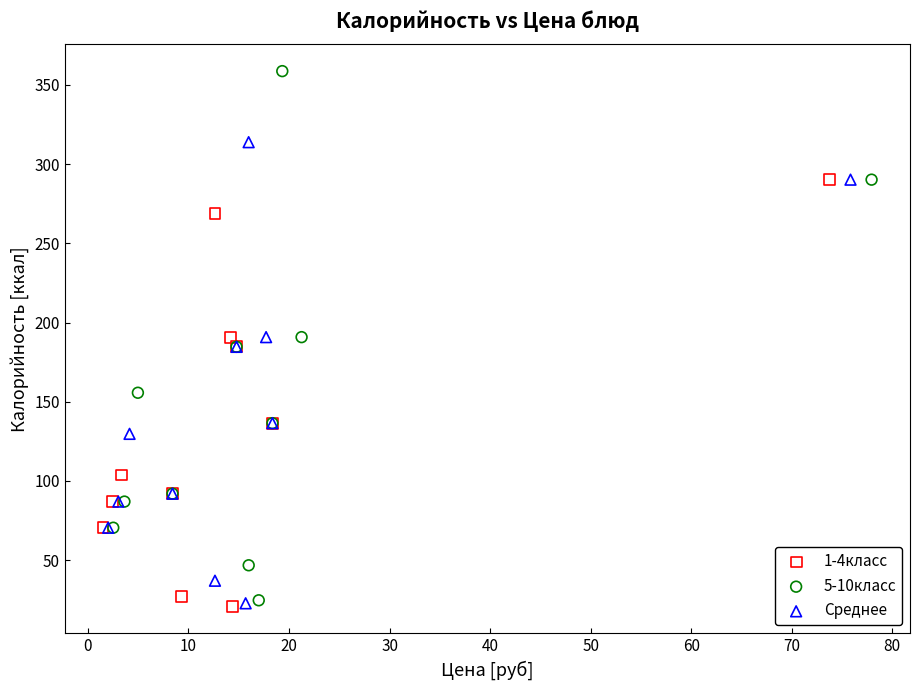

Which series has the largest Y range (max minus min)?

5-10класс